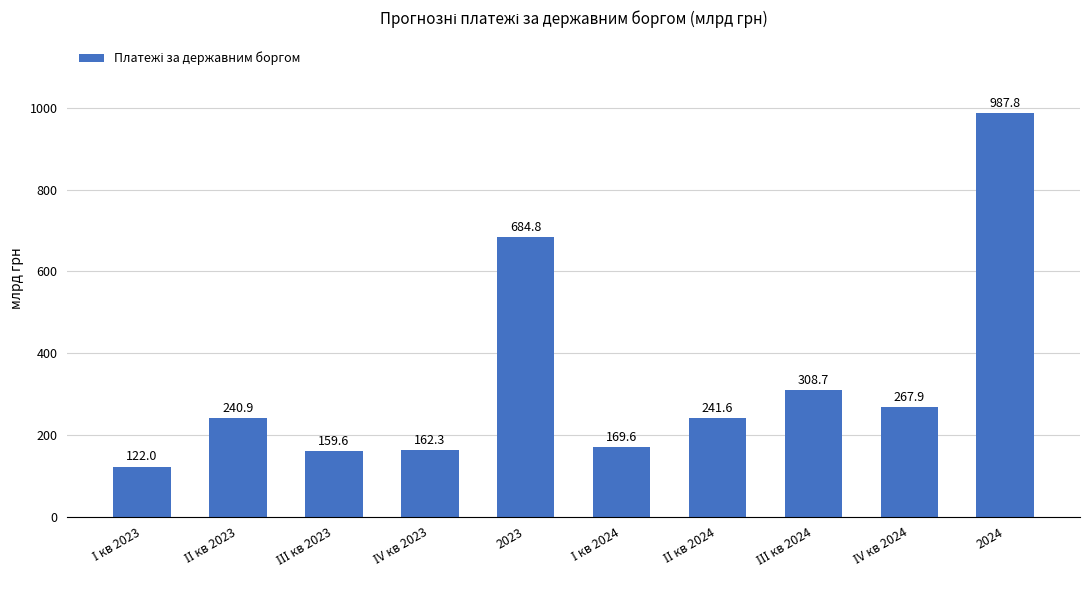

At which label does the data first exceed 241?

2023